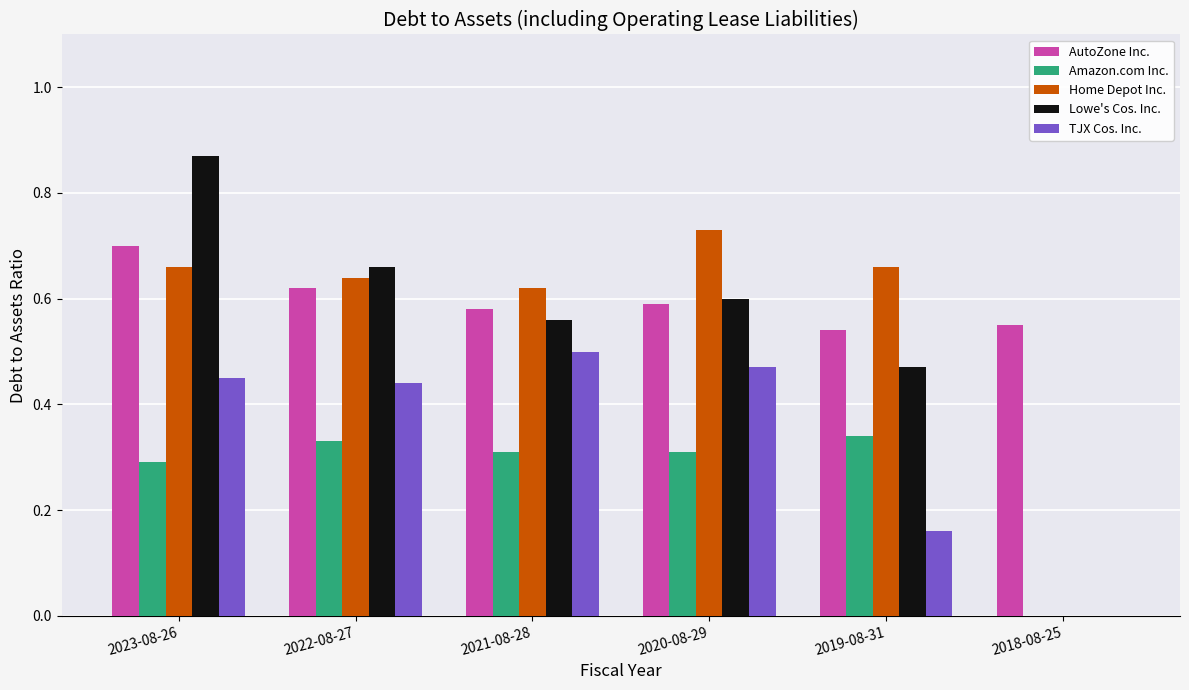

At which label does AutoZone Inc. reach its peak?

2023-08-26